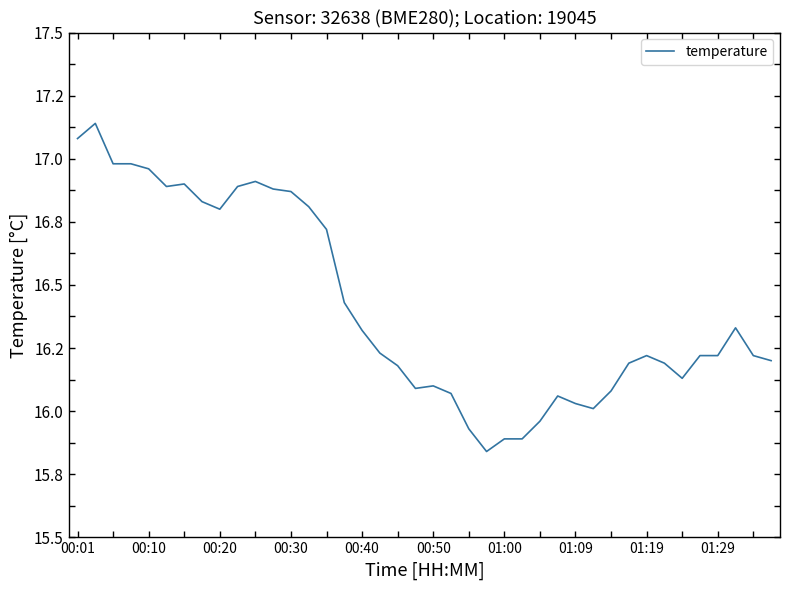

What is the average value?

16.4